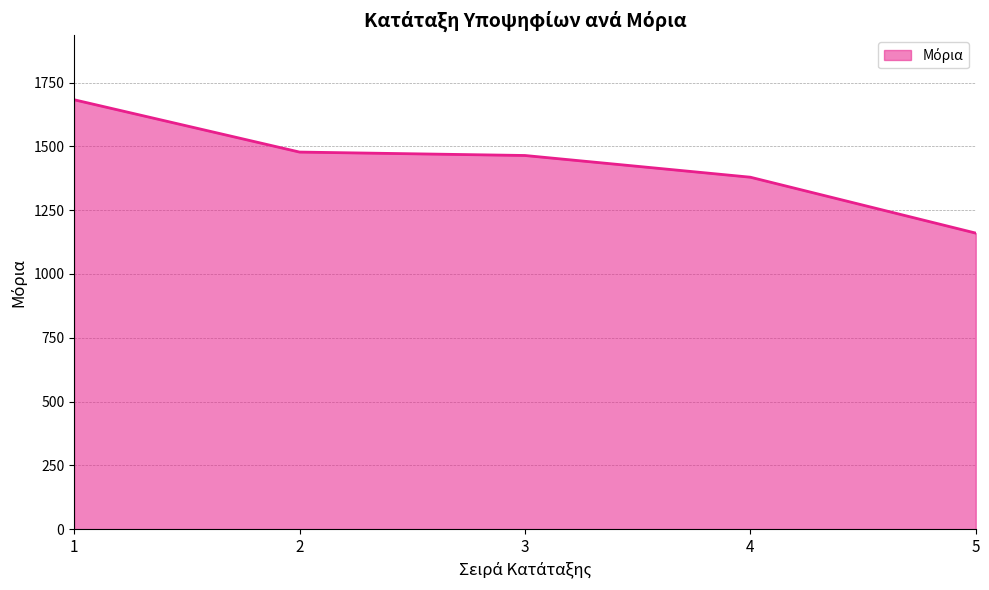

Approximately how many times larger is the value at 2 compared to 3?

1.0